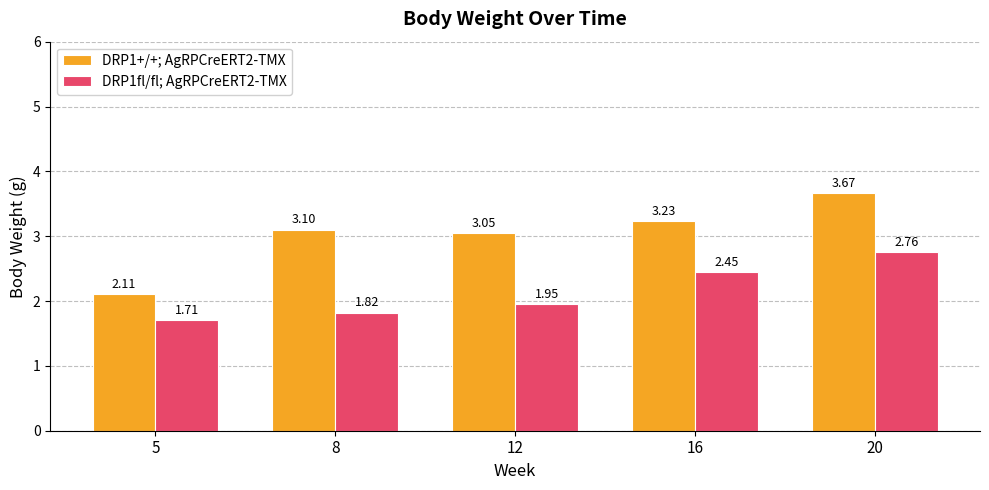

What is the total value across all series at 5?

3.8